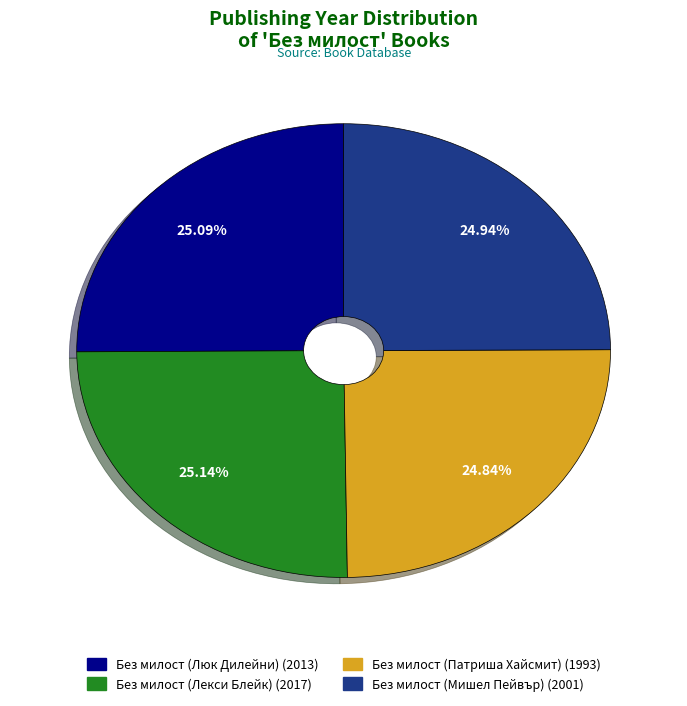

Does any single category account for the majority?

No